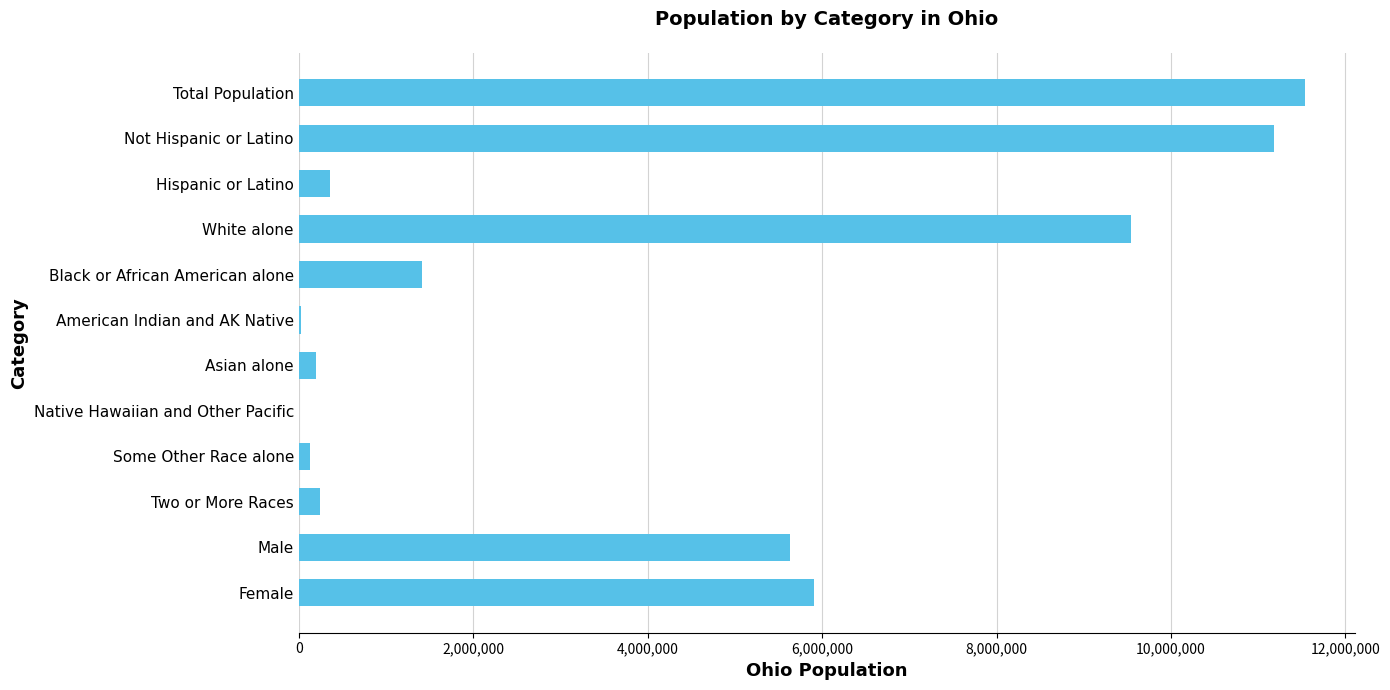

At which category does the chart reach its peak across all series?

Total Population